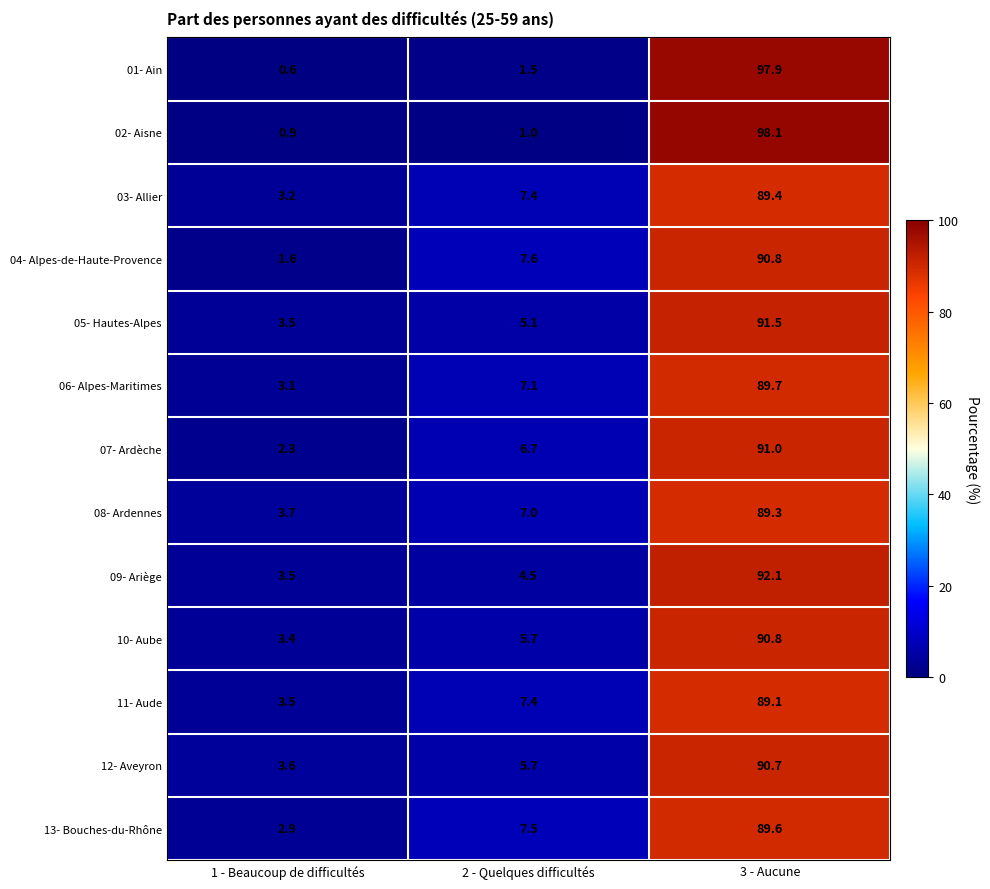

At which category is the sum across all series the highest?

3 - Aucune